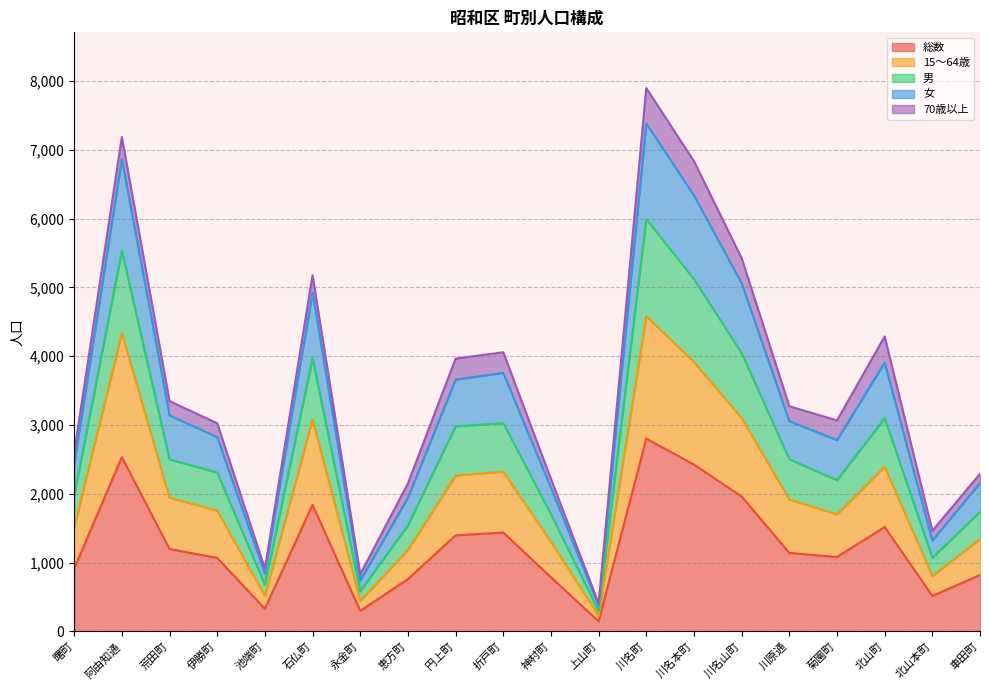

True or false: 女 and 15～64歳 cross at least once.

False